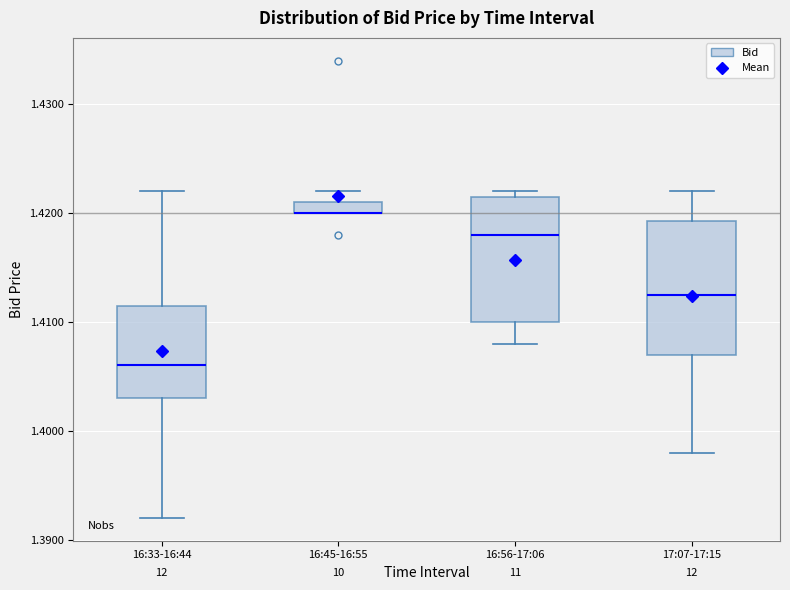

Where does the median line of the box for 16:33-16:44 sit on the y-axis? The values are not printed on the chart, so give them approximately, as read against the axis.

1.406